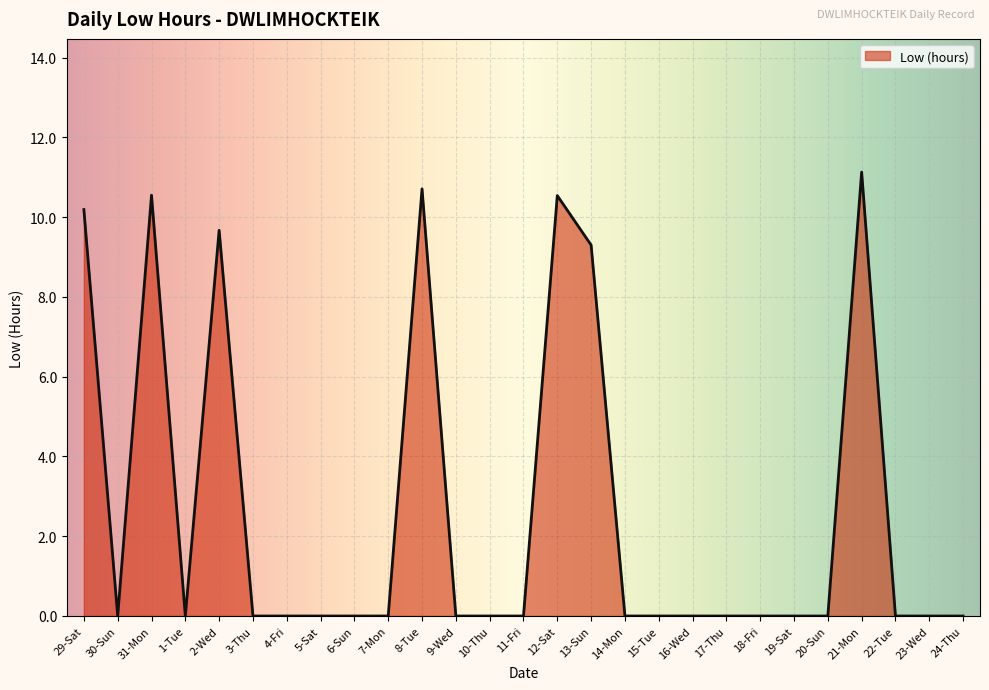

Does the chart display data point markers on the line(s)?

No